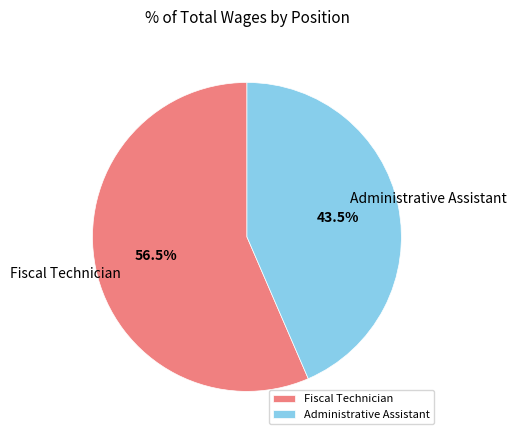

How many slices are in this pie chart?

2